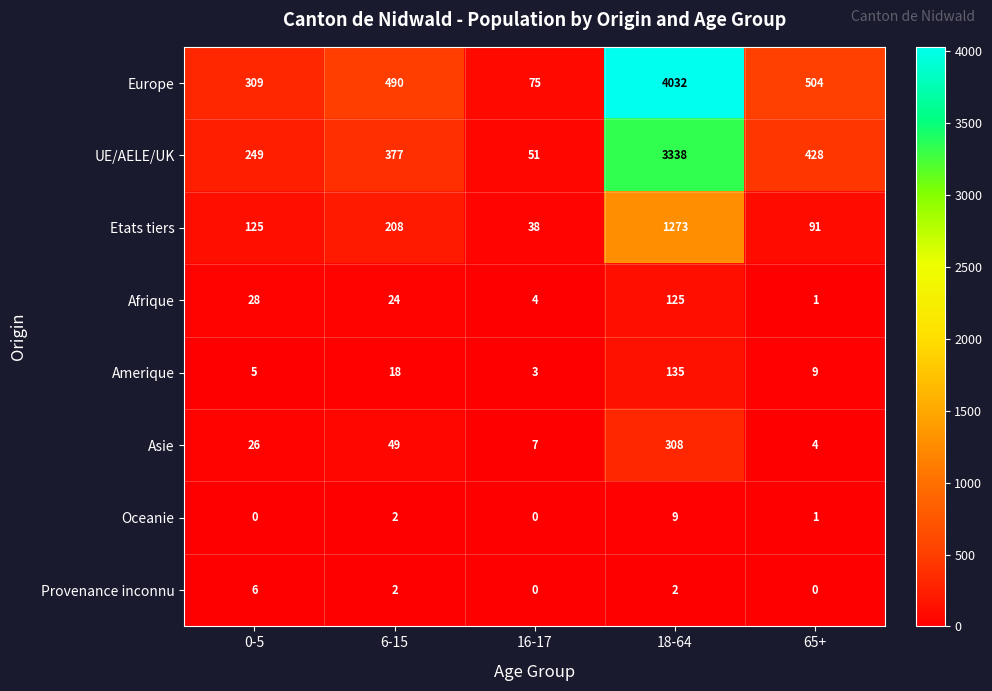

What is the difference between the highest and lowest values at 0-5?

309